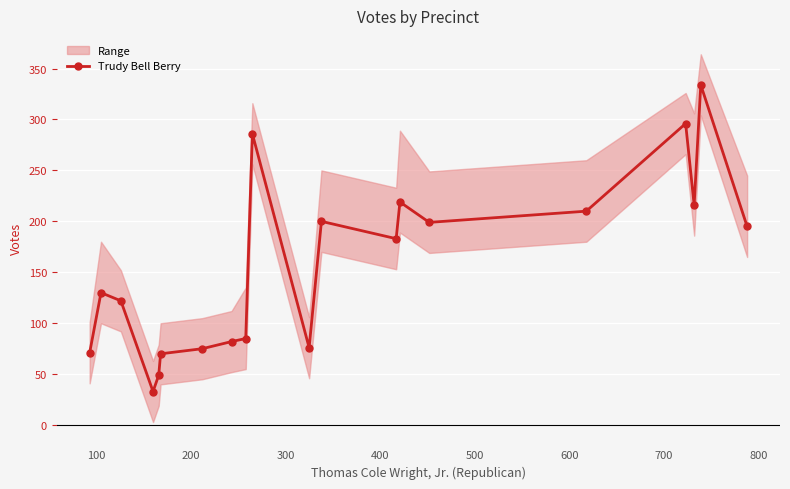

How many values in the Trudy Bell Berry series are below 183?

10